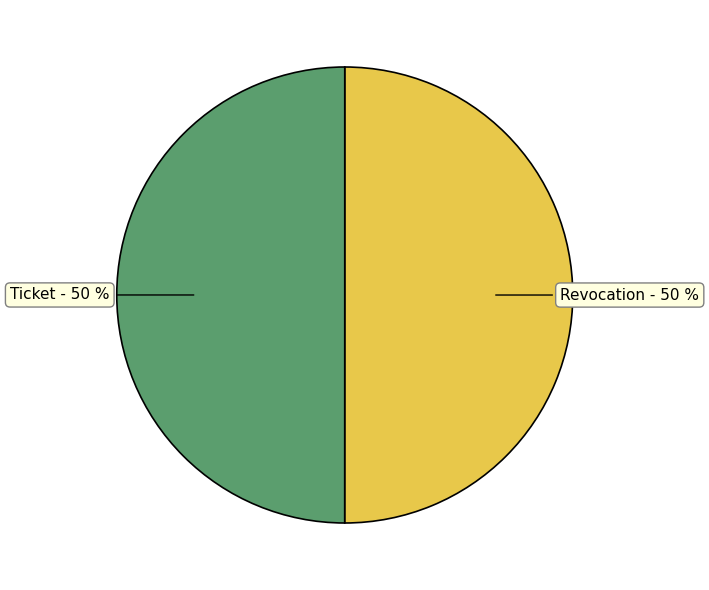

To the nearest percent, what is the average slice percentage?

50%